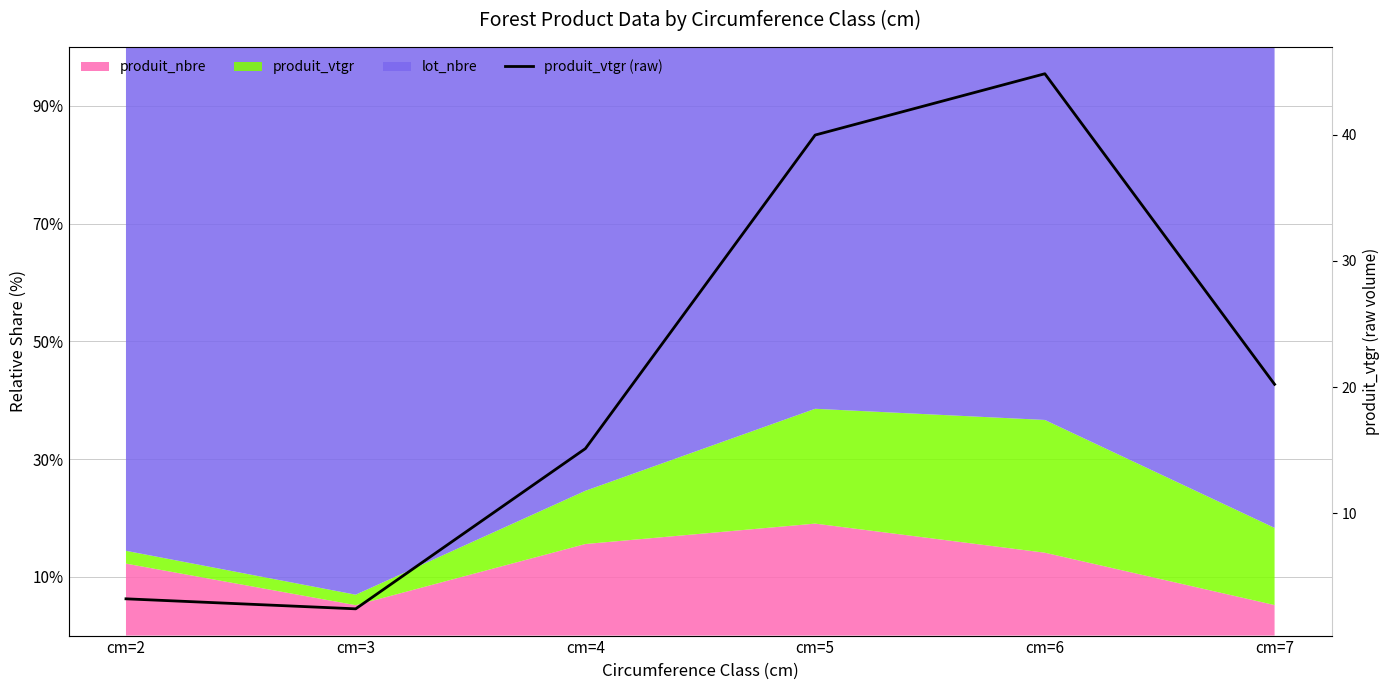

What is the difference between the values at cm=4 and cm=7?

5.1